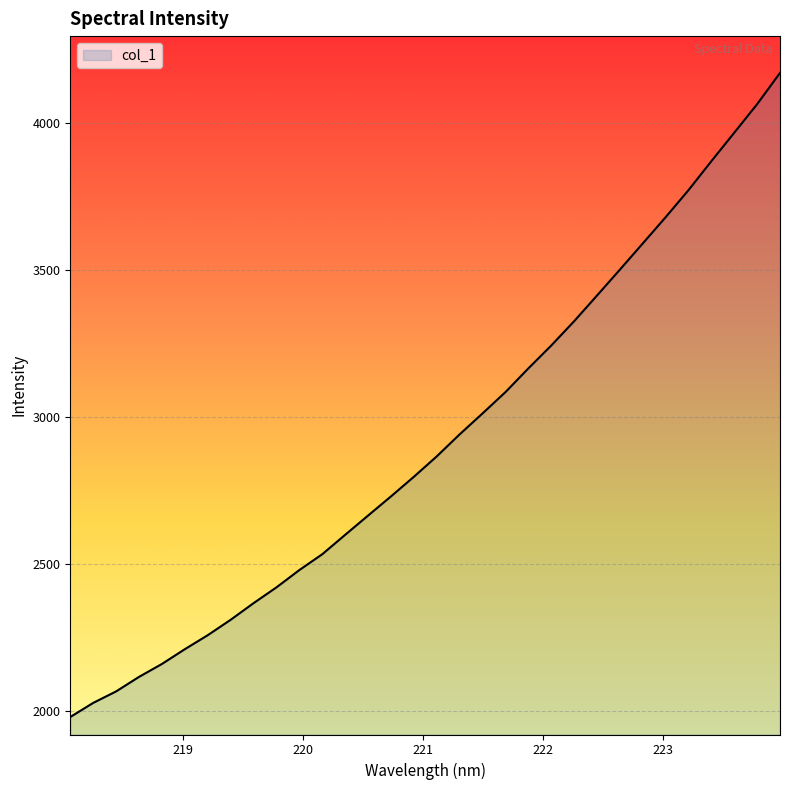

What is the greatest value displayed?

4169.8